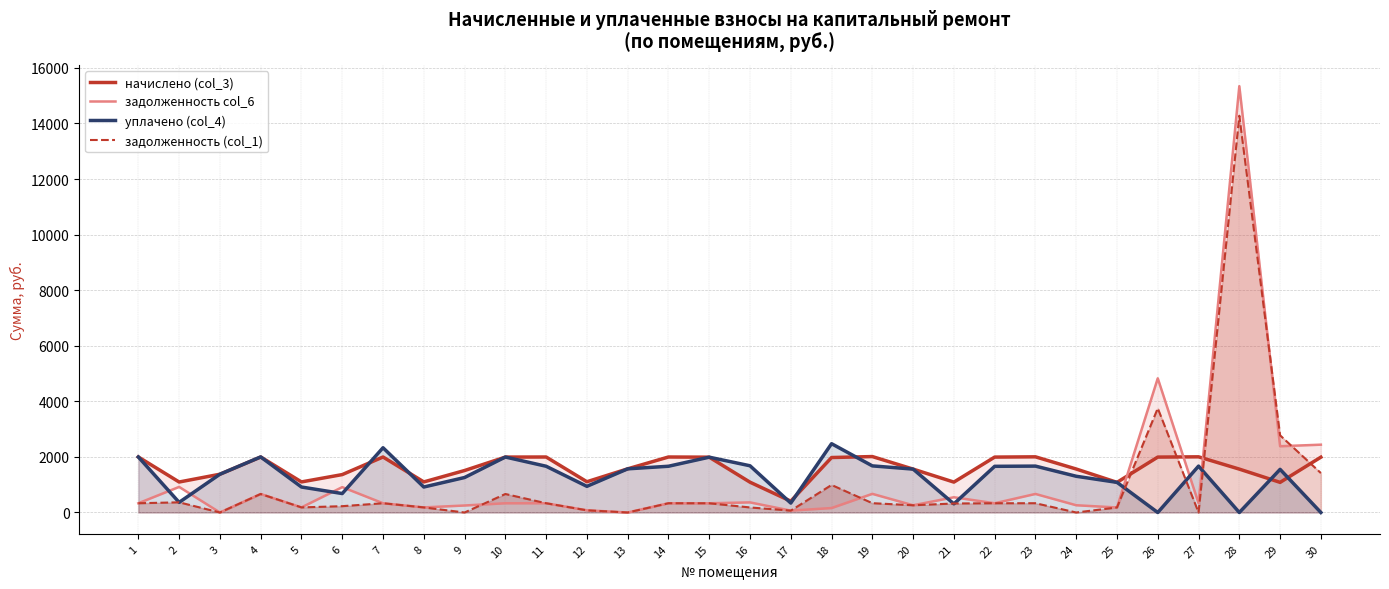

At 8, list the series in order from smallest to largest.

задолженность col_6, задолженность (col_1), уплачено (col_4), начислено (col_3)